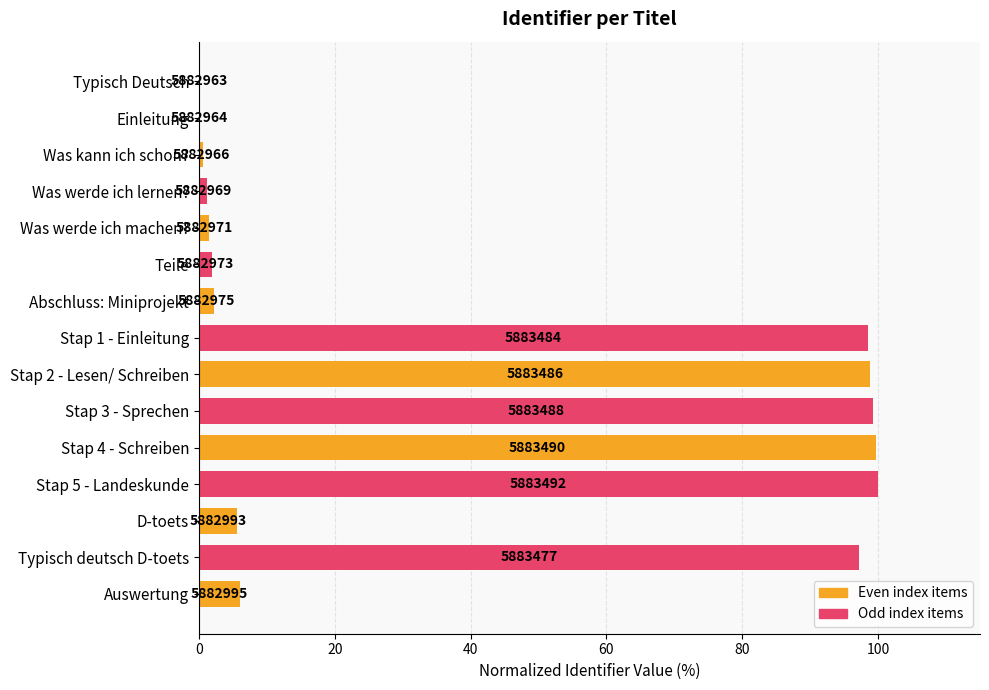

Are the bars horizontal?

Yes